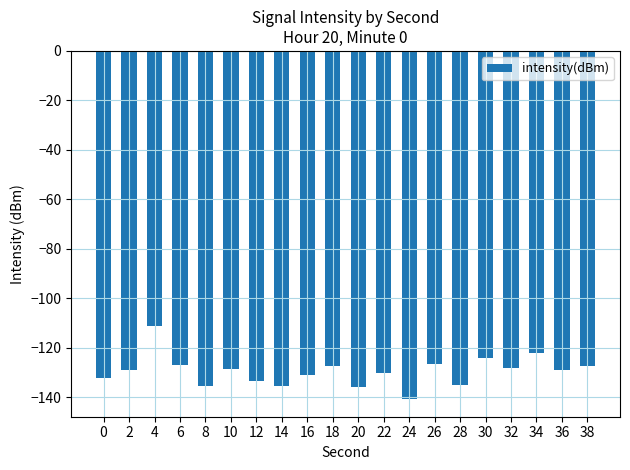

How many bars are there in total?

20